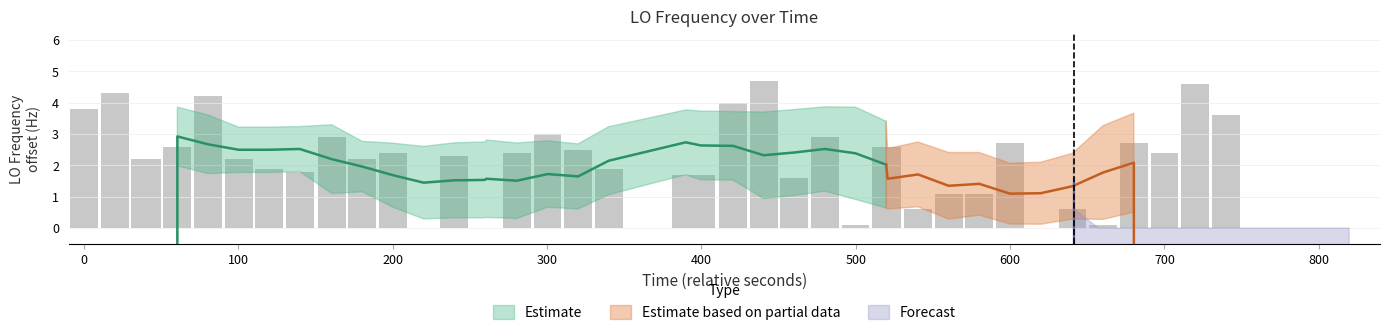

Does the chart contain any negative values?

No